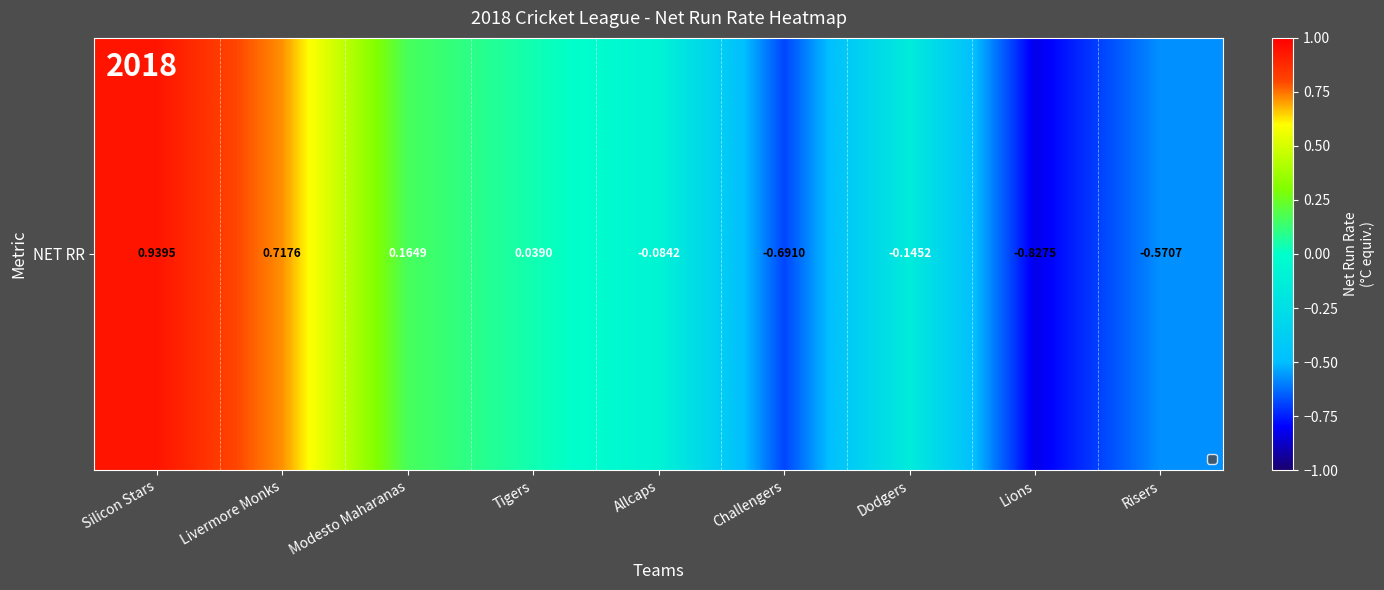

Rank the categories by value from lowest to highest.

Lions, Challengers, Risers, Dodgers, Allcaps, Tigers, Modesto Maharanas, Livermore Monks, Silicon Stars